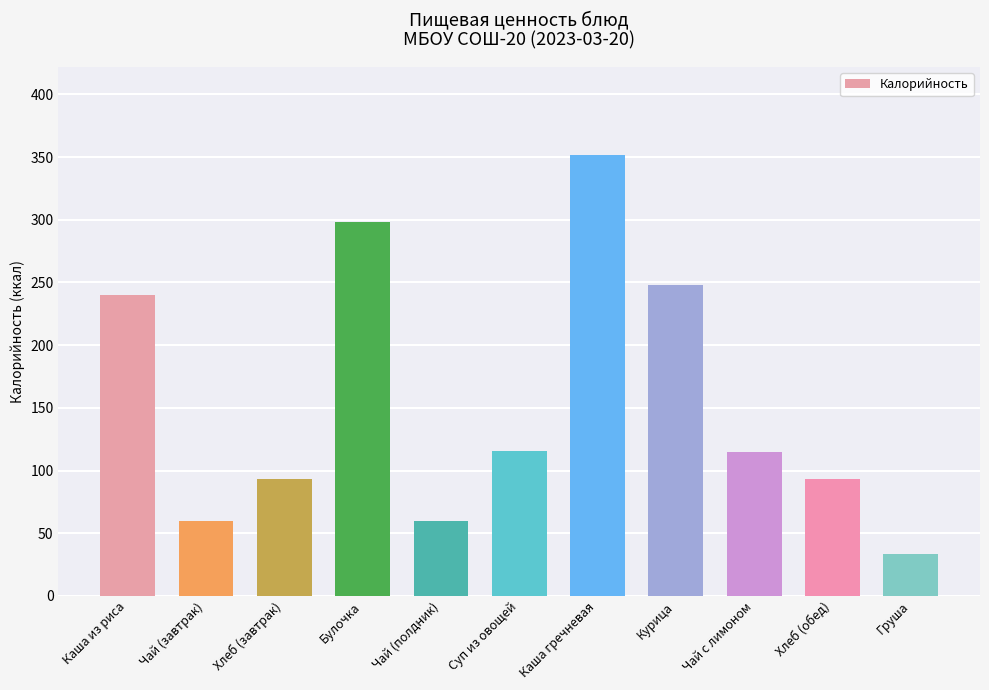

The value at Суп из овощей is 115.2. True or false?

True